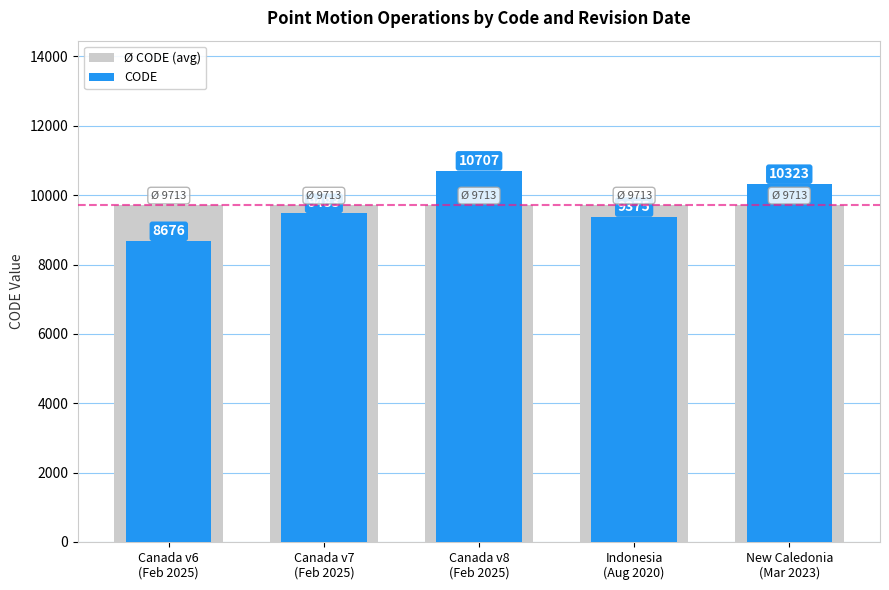

Reading right to left, extract all data points from this chart.

Ø CODE (avg): 9712.8	9712.8	9712.8	9712.8	9712.8
CODE: 10323.0	9375.0	10707.0	9483.0	8676.0